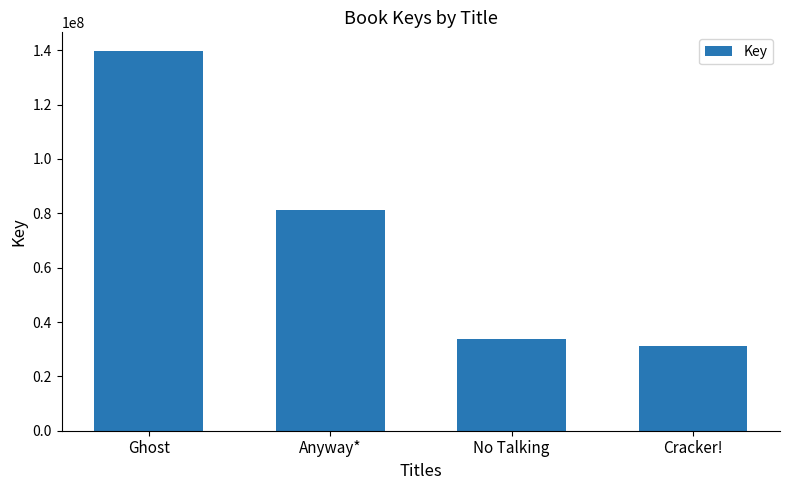

Where does the data first go above 81398065?

Ghost